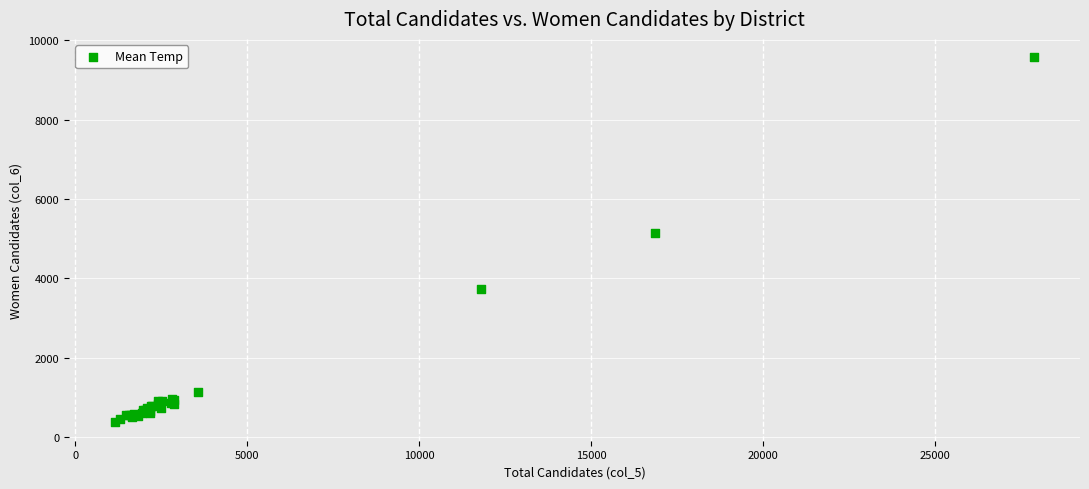

What Y value in the scatter plot is closest to 4975?

5146